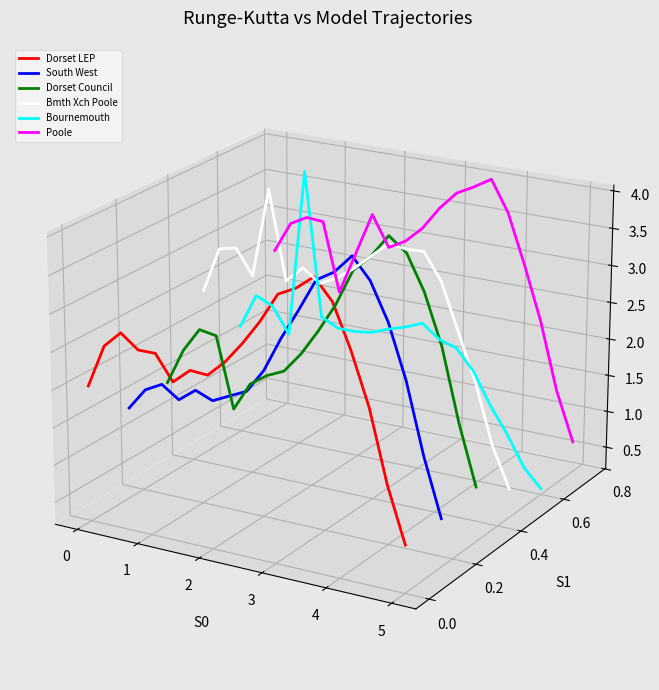

The Poole series shows 0.0 at 7. True or false?

False